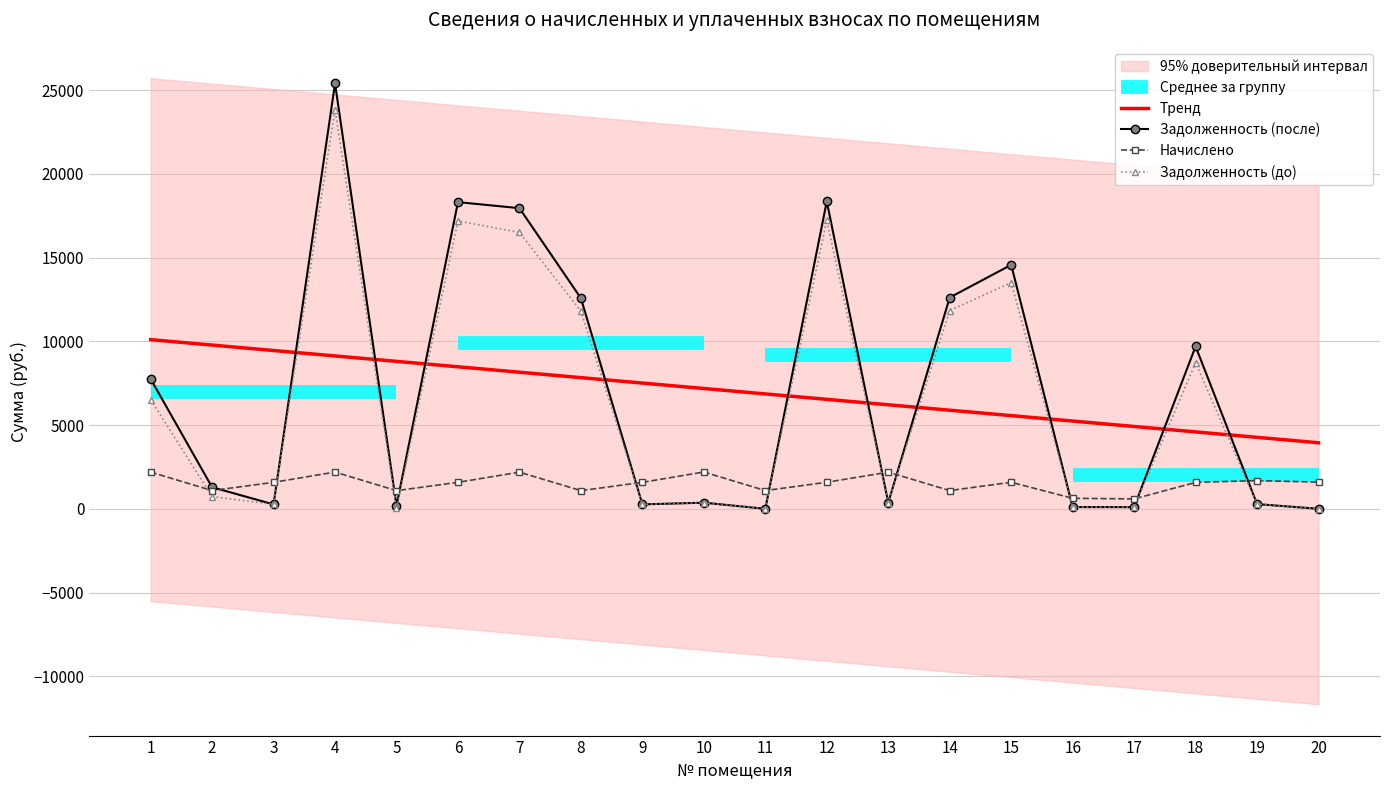

What is the maximum value shown in the chart?

25403.6